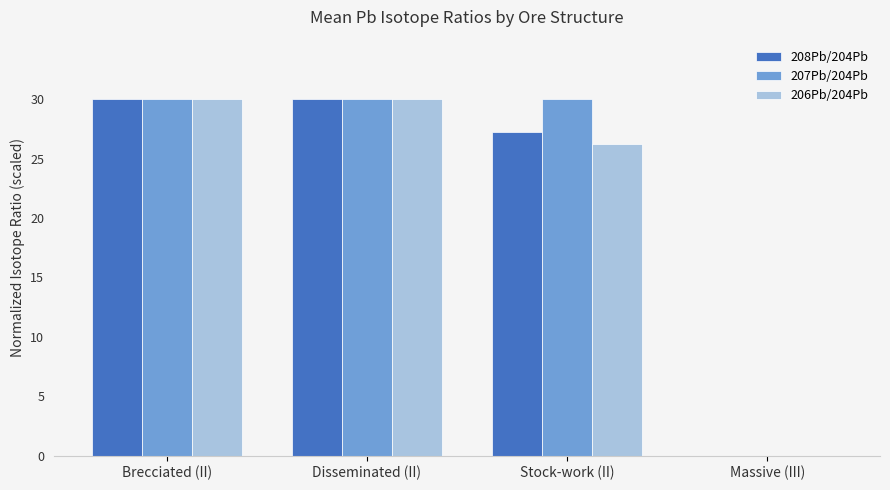

What is the maximum value for 207Pb/204Pb?

30.0